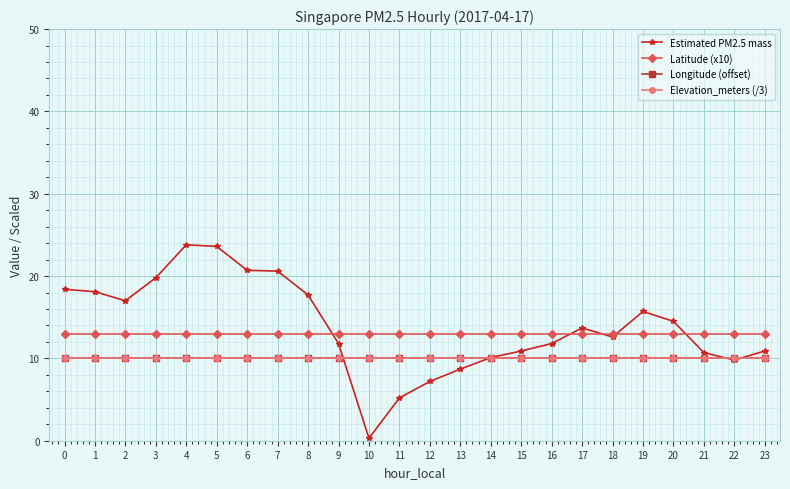

Reading left to right, extract all data points from this chart.

Estimated PM2.5 mass: 0=18.4	1=18.1	2=17.0	3=19.8	4=23.8	5=23.6	6=20.7	7=20.6	8=17.7	9=11.8	10=0.3	11=5.2	12=7.2	13=8.7	14=10.1	15=10.9	16=11.8	17=13.7	18=12.6	19=15.7	20=14.5	21=10.7	22=9.8	23=10.9
Latitude (x10): 0=13.0	1=13.0	2=13.0	3=13.0	4=13.0	5=13.0	6=13.0	7=13.0	8=13.0	9=13.0	10=13.0	11=13.0	12=13.0	13=13.0	14=13.0	15=13.0	16=13.0	17=13.0	18=13.0	19=13.0	20=13.0	21=13.0	22=13.0	23=13.0
Longitude (offset): 0=10.0	1=10.0	2=10.0	3=10.0	4=10.0	5=10.0	6=10.0	7=10.0	8=10.0	9=10.0	10=10.0	11=10.0	12=10.0	13=10.0	14=10.0	15=10.0	16=10.0	17=10.0	18=10.0	19=10.0	20=10.0	21=10.0	22=10.0	23=10.0
Elevation_meters (/3): 0=10.0	1=10.0	2=10.0	3=10.0	4=10.0	5=10.0	6=10.0	7=10.0	8=10.0	9=10.0	10=10.0	11=10.0	12=10.0	13=10.0	14=10.0	15=10.0	16=10.0	17=10.0	18=10.0	19=10.0	20=10.0	21=10.0	22=10.0	23=10.0